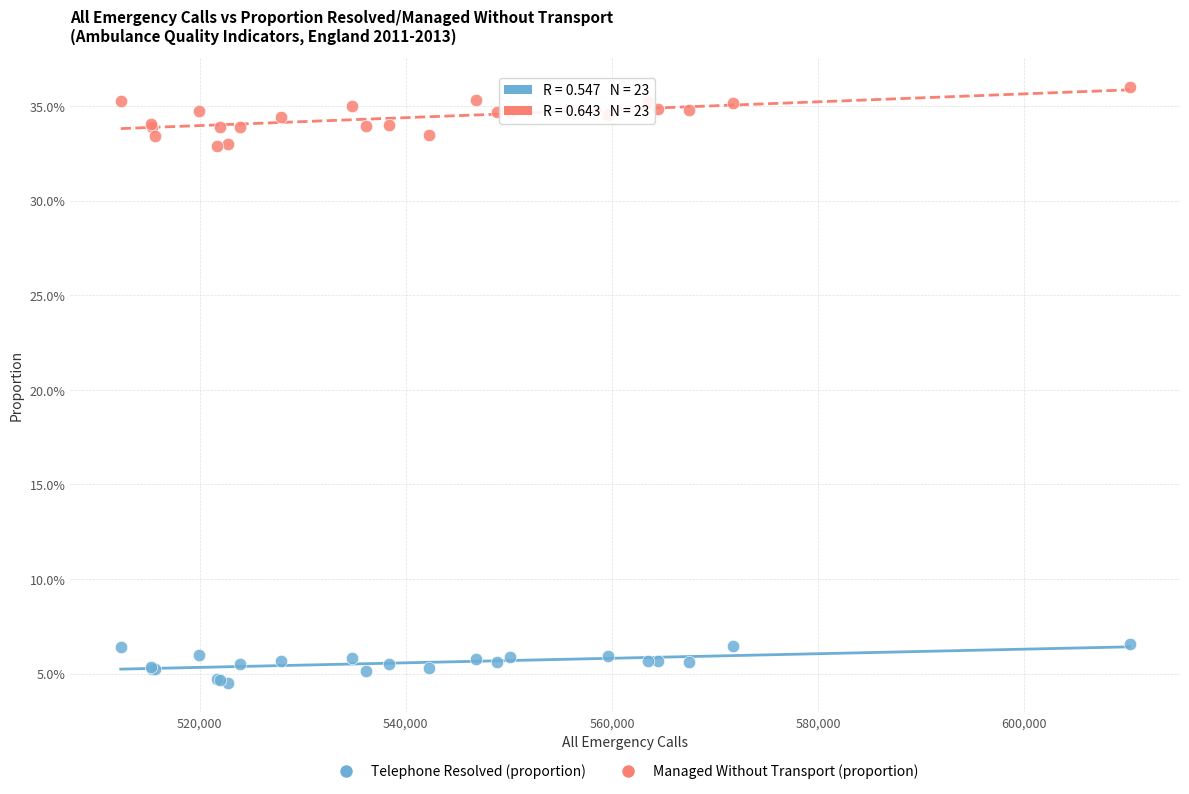

Which series contains the lowest Y value?

Telephone Resolved (proportion)